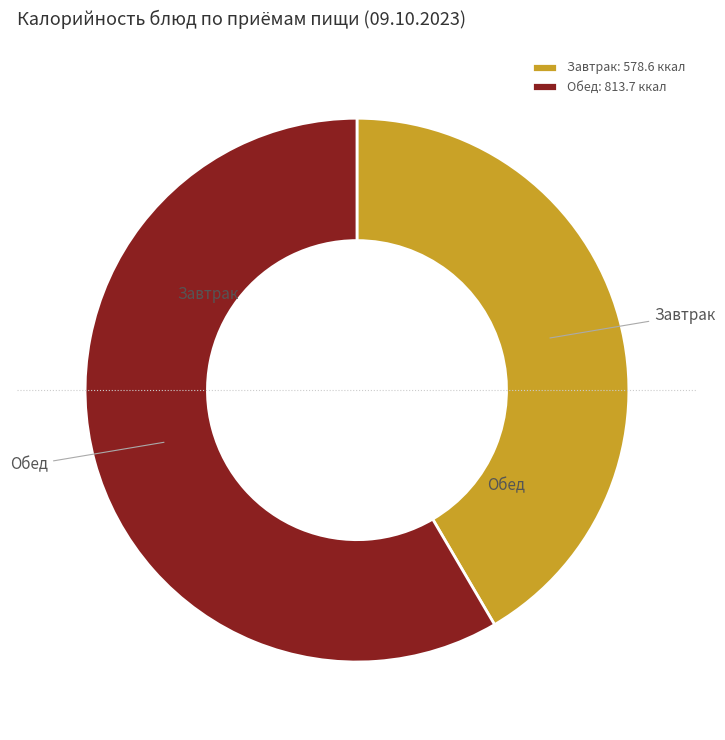

Does Обед account for over 50% of the chart?

Yes